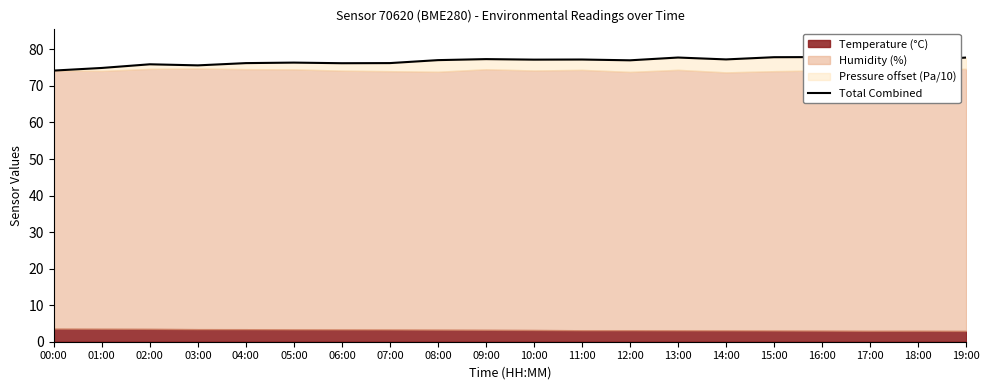

What is the smallest value displayed?

74.2